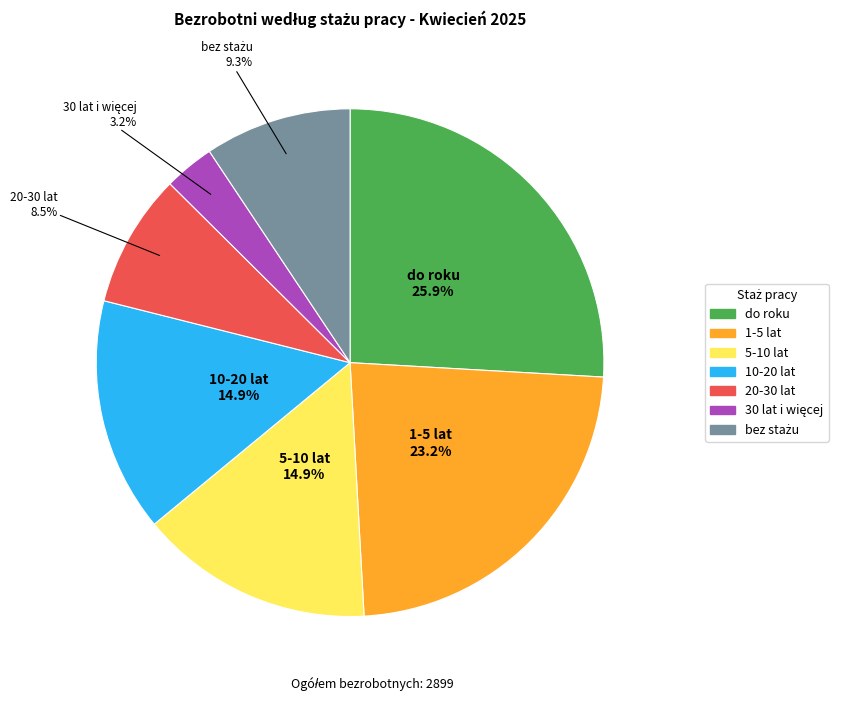

How much of the chart is everything except do roku?

74.1%